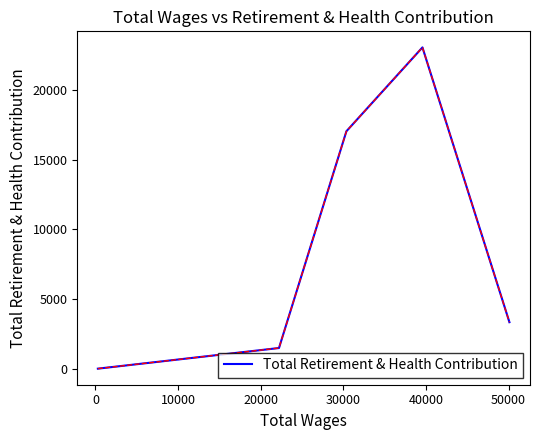

Reading left to right, list all the values displayed in this chart.

0	1481	17037	23054	3334